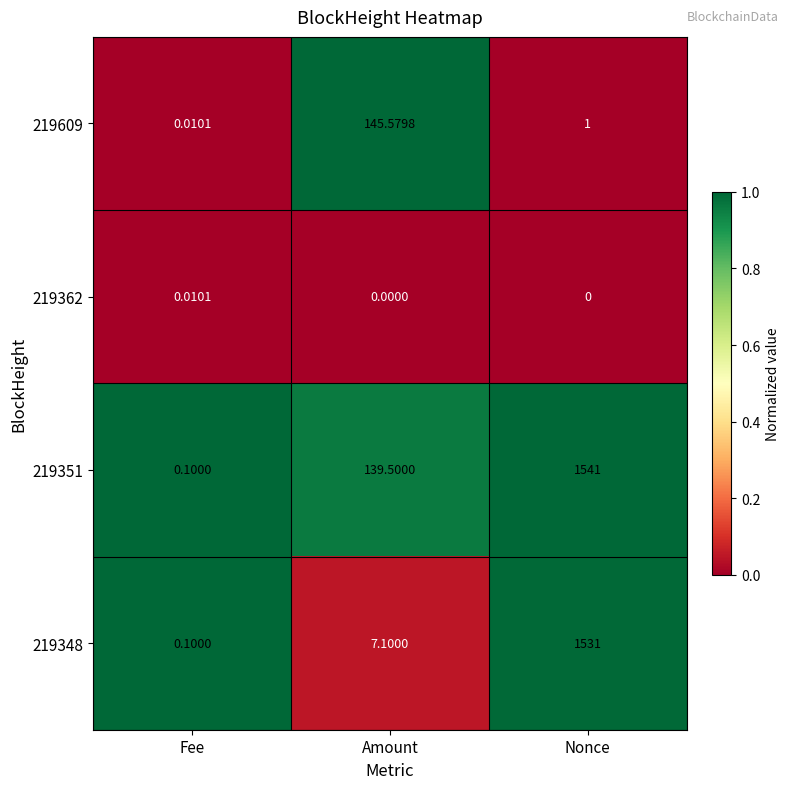

At which category is the sum across all series the highest?

Nonce